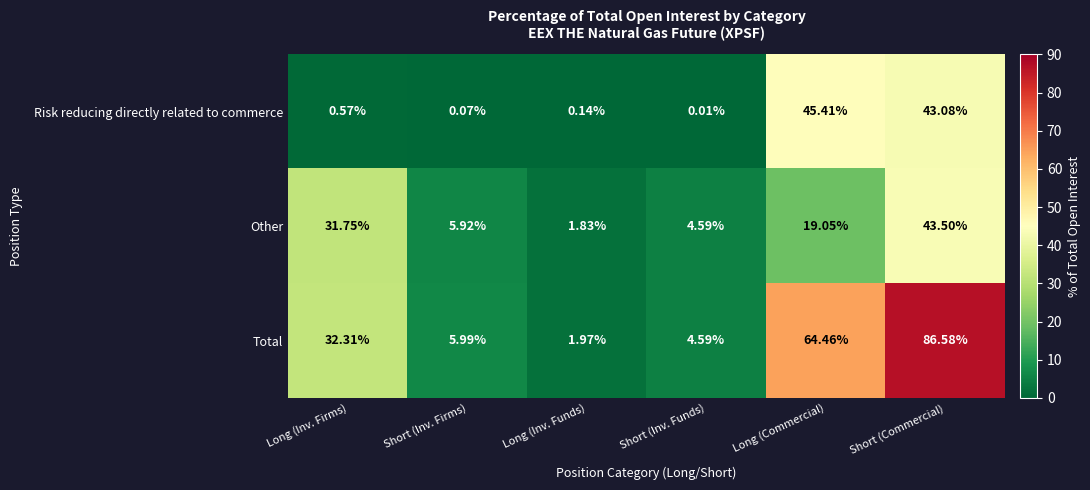

At which category does the chart reach its minimum across all series?

Short (Inv. Funds)